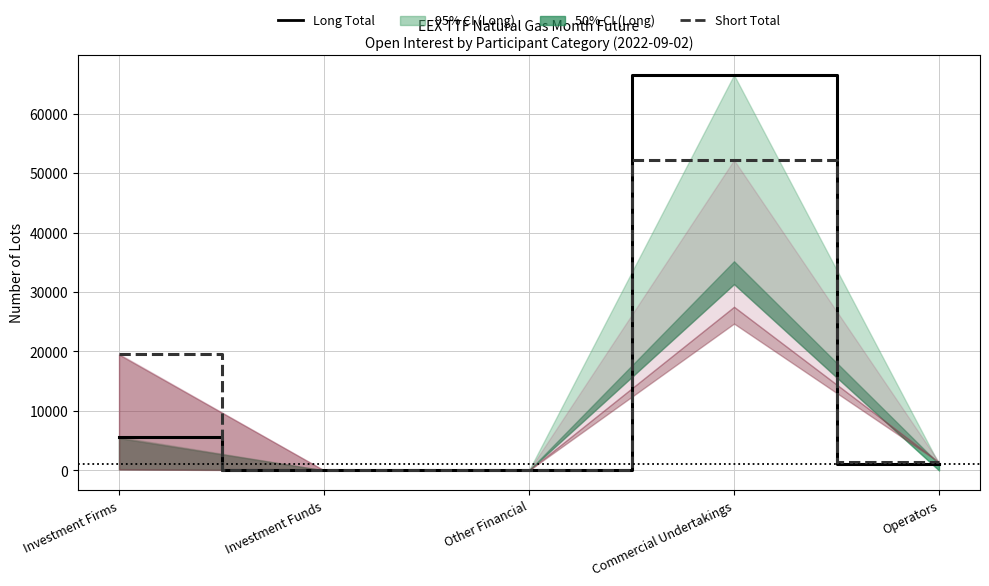

Reading left to right, list all the values displayed in this chart.

Long (Total): Investment Firms=5628	Investment Funds=0	Other Financial=0	Commercial Undertakings=66492	Operators=1063
Short (Total): Investment Firms=19612	Investment Funds=0	Other Financial=0	Commercial Undertakings=52187	Operators=1384